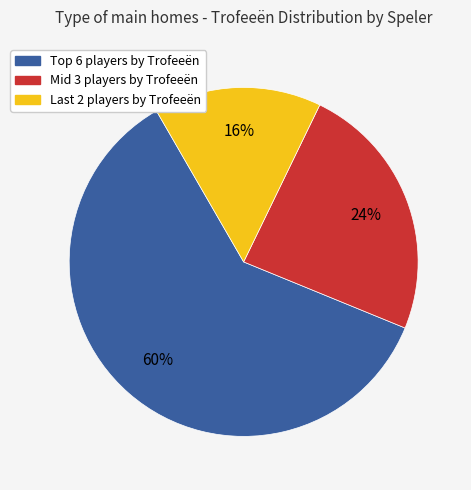

What percentage is the Mid 3 players by Trofeeën slice, to the nearest percent?

24%